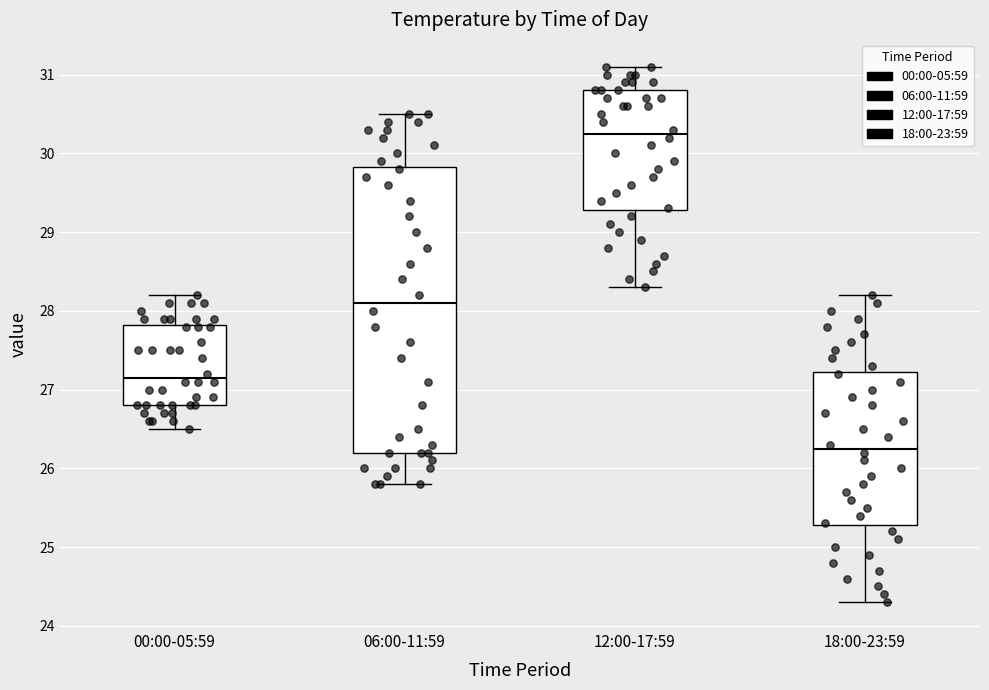

Where does the upper whisker of the box for 12:00-17:59 end on the y-axis? The values are not printed on the chart, so give them approximately, as read against the axis.

31.1